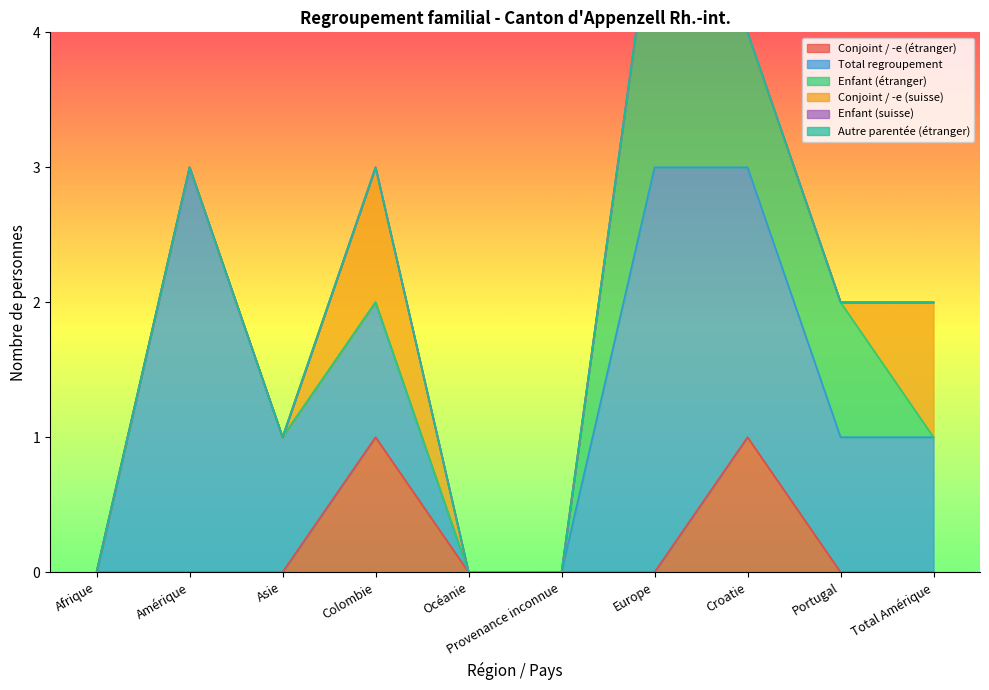

The value of Conjoint / -e (étranger) at Europe is 0. True or false?

True